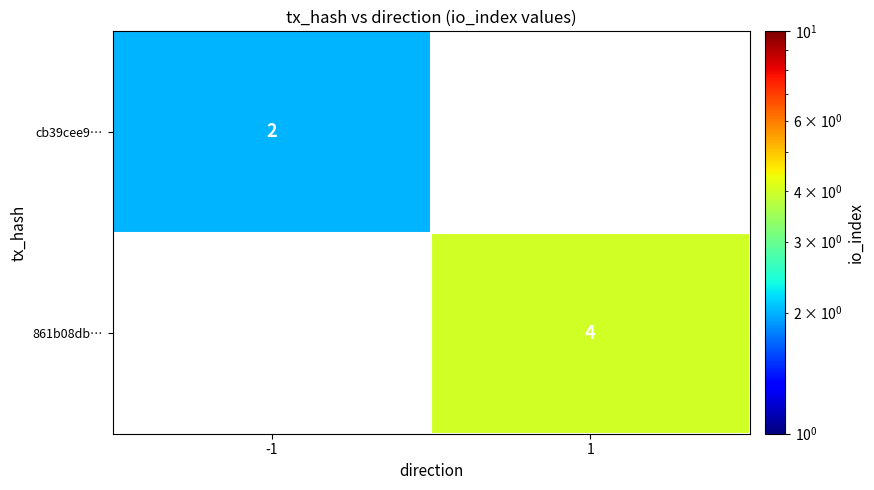

Is it true that 861b08db… equals 7 at 1?

False